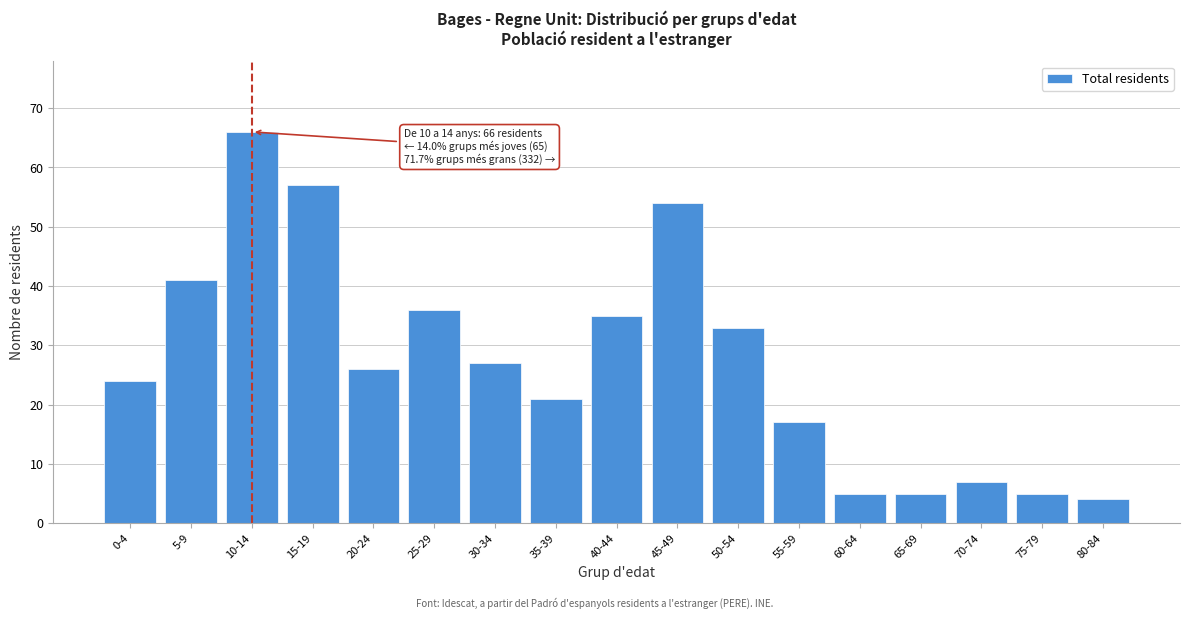

Reading left to right, extract all data points from this chart.

0-4=24	5-9=41	10-14=66	15-19=57	20-24=26	25-29=36	30-34=27	35-39=21	40-44=35	45-49=54	50-54=33	55-59=17	60-64=5	65-69=5	70-74=7	75-79=5	80-84=4